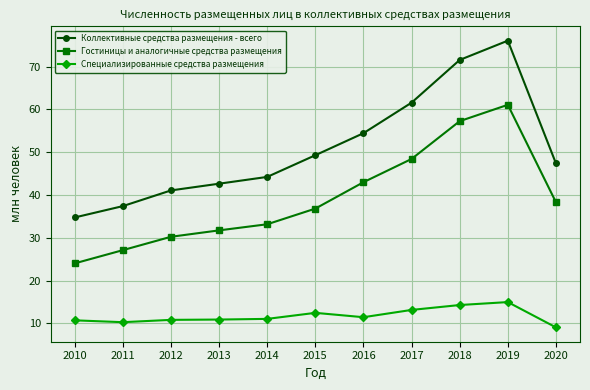

Between 2015 and 2016, which series saw the biggest shift?

Гостиницы и аналогичные средства размещения